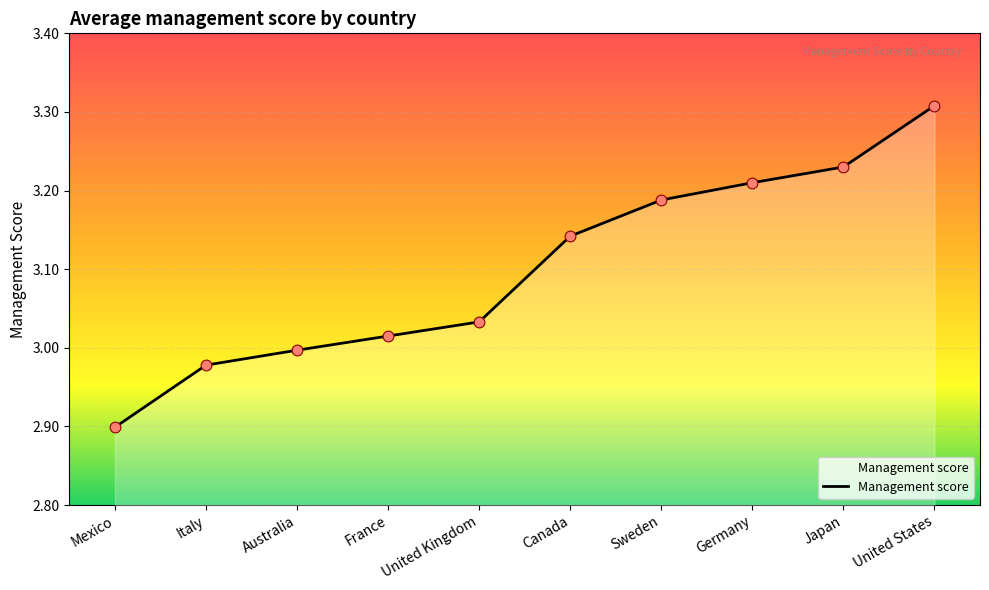

Between Sweden and Australia, which is larger?

Sweden